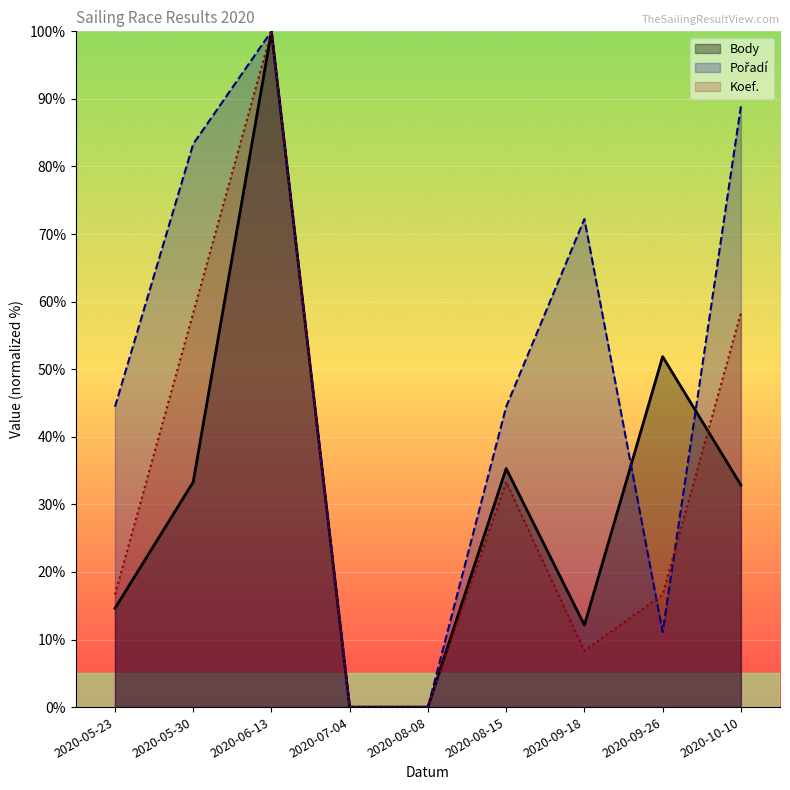

What is the difference between the second highest and second lowest values in the Body series?

51.9